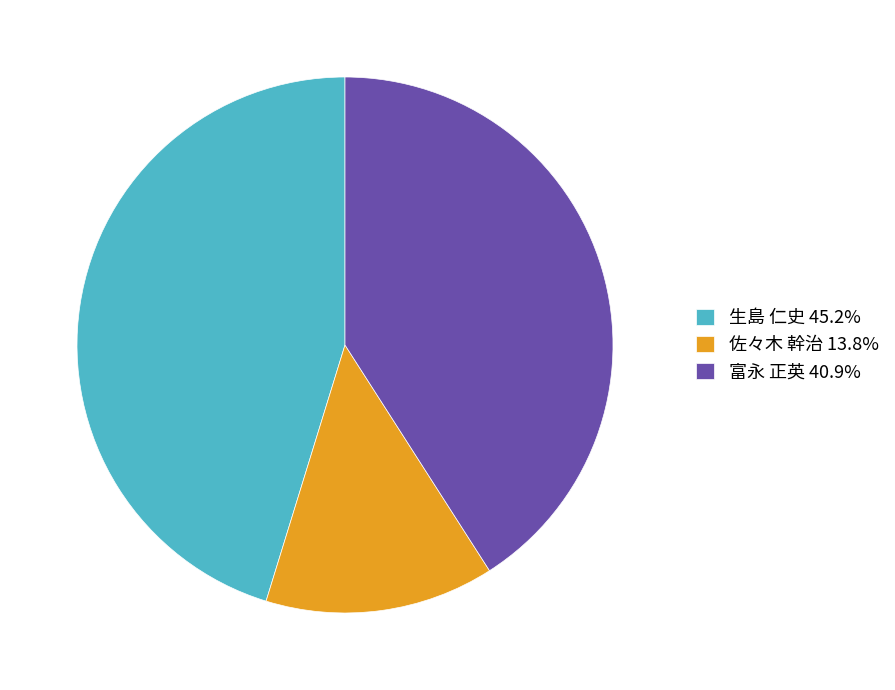

What is the ratio of the value at 佐々木 幹治 13.8% to the value at 富永 正英 40.9%?

0.3